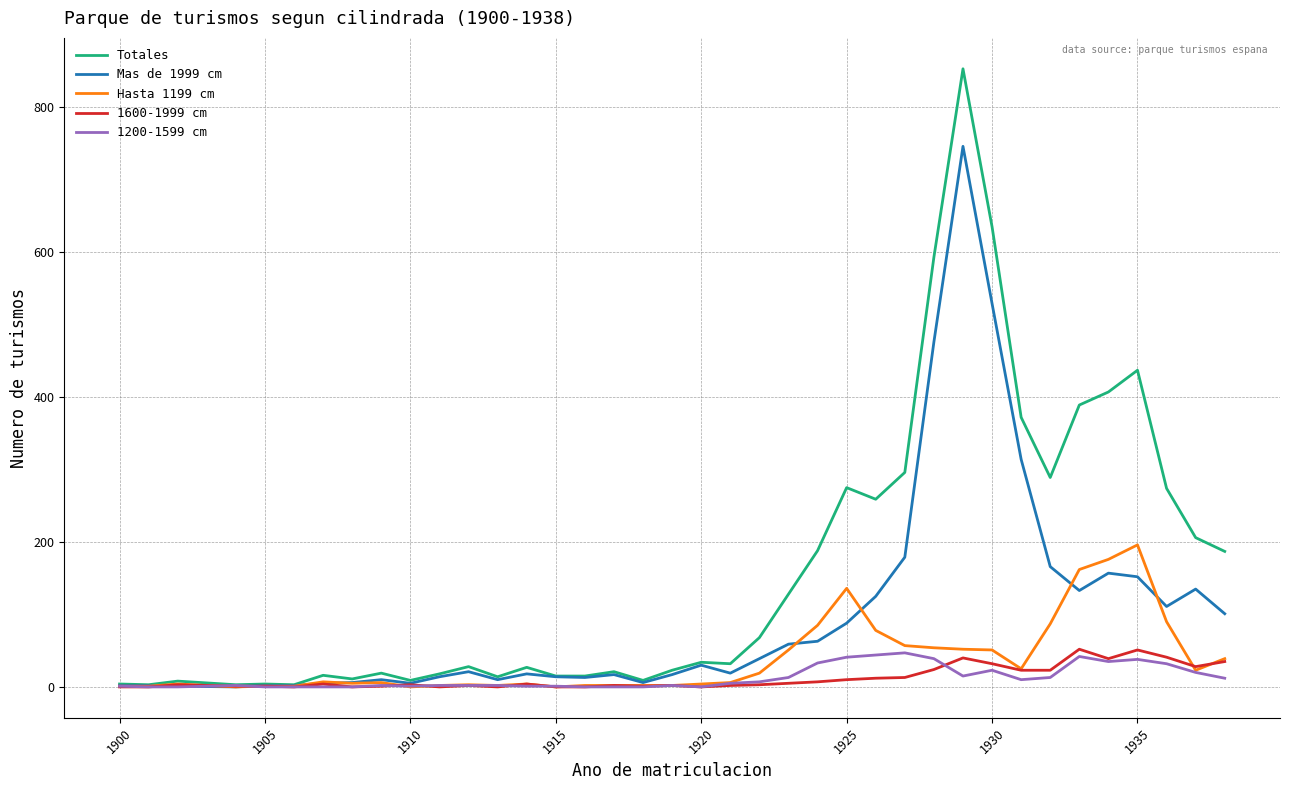

Which series has the widest spread of values?

Totales